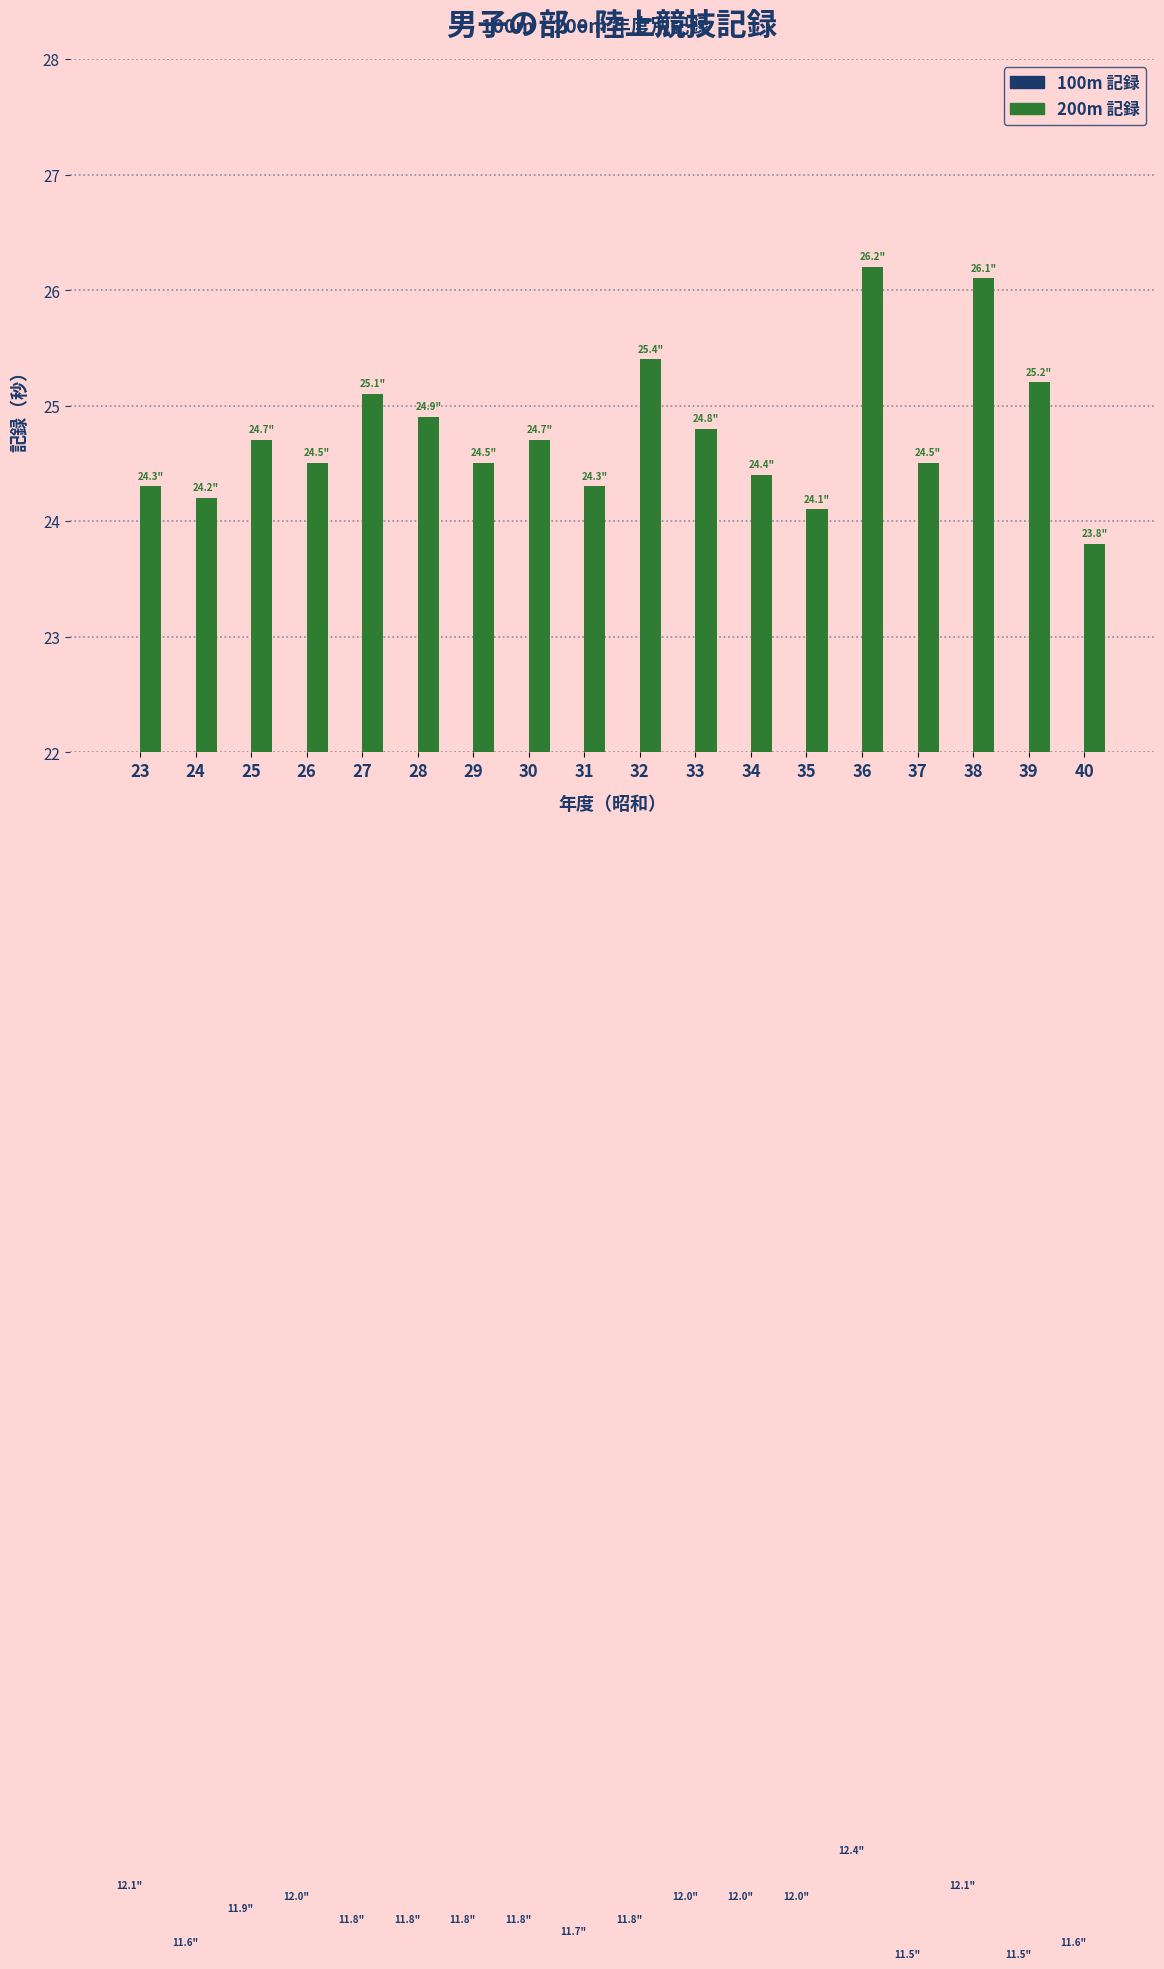

Which series changed the most between 25 and 29?

200m